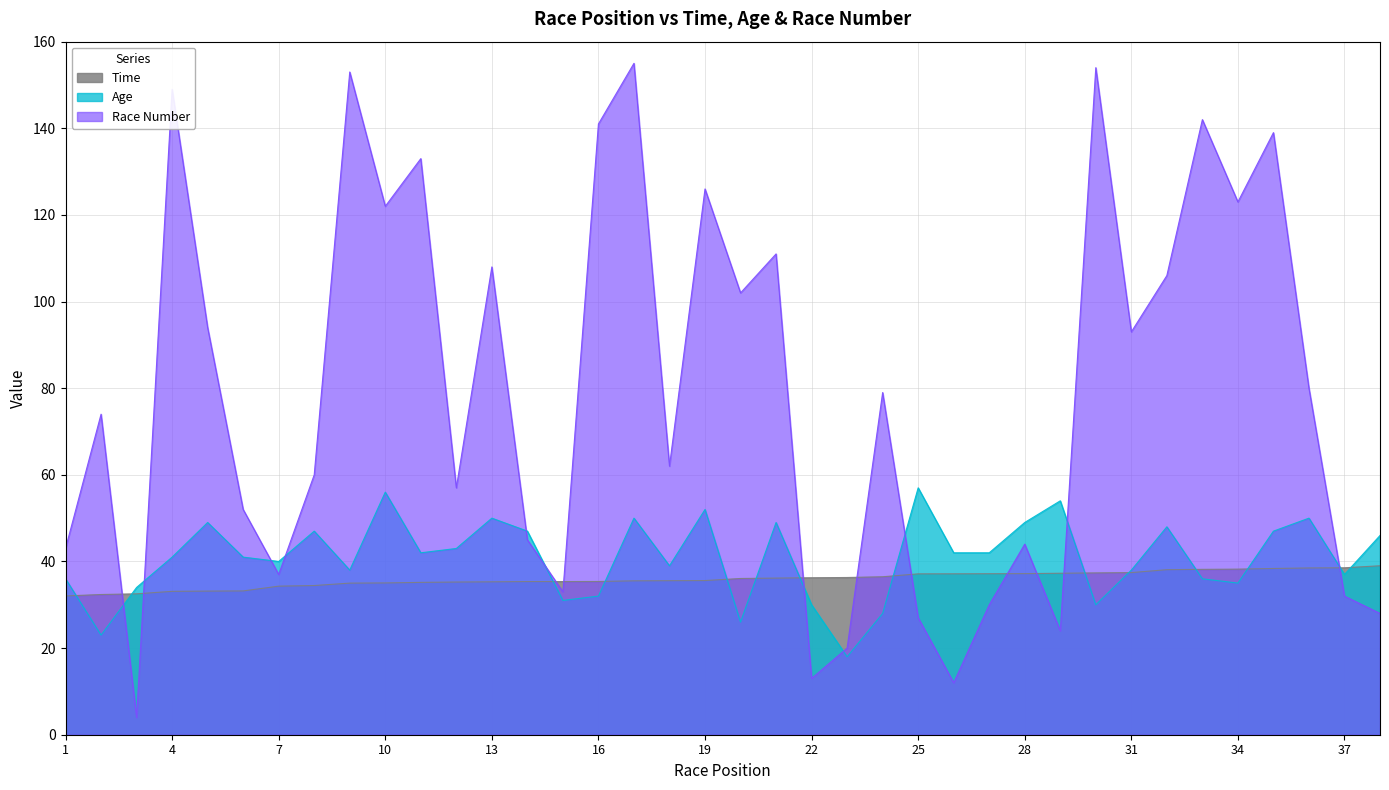

In Race Number, how many points are lower than both neighbors (excluding endpoints)?

12